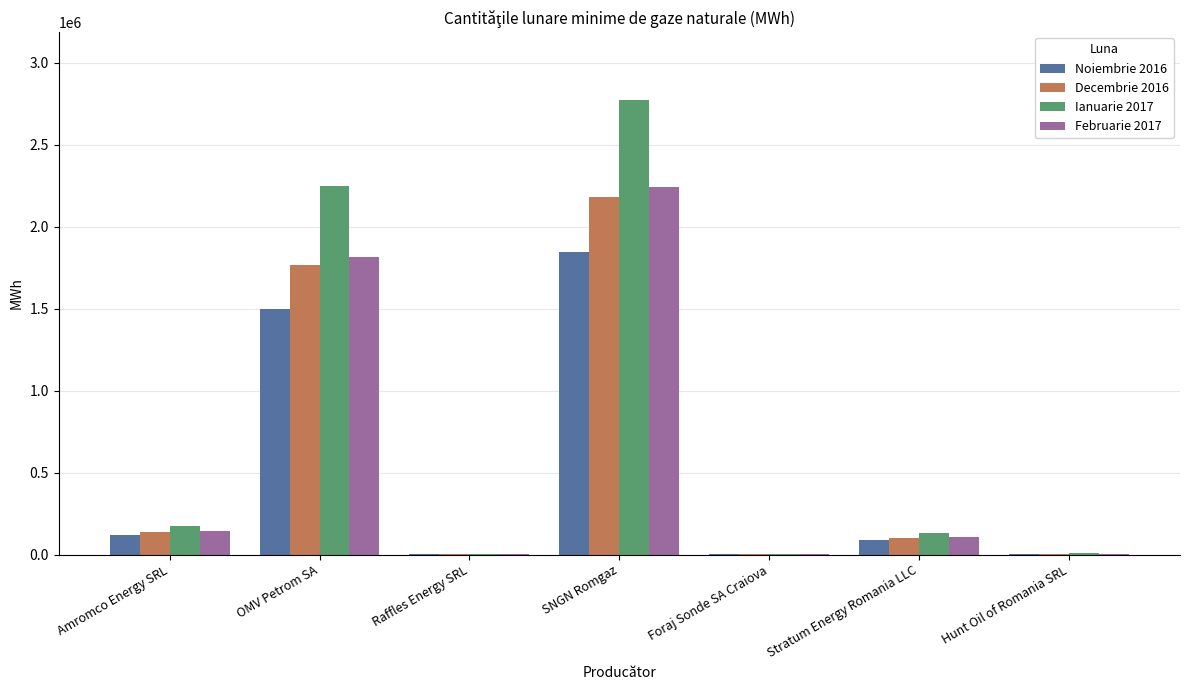

What is the highest value of the Noiembrie 2016 series?

1844529.7